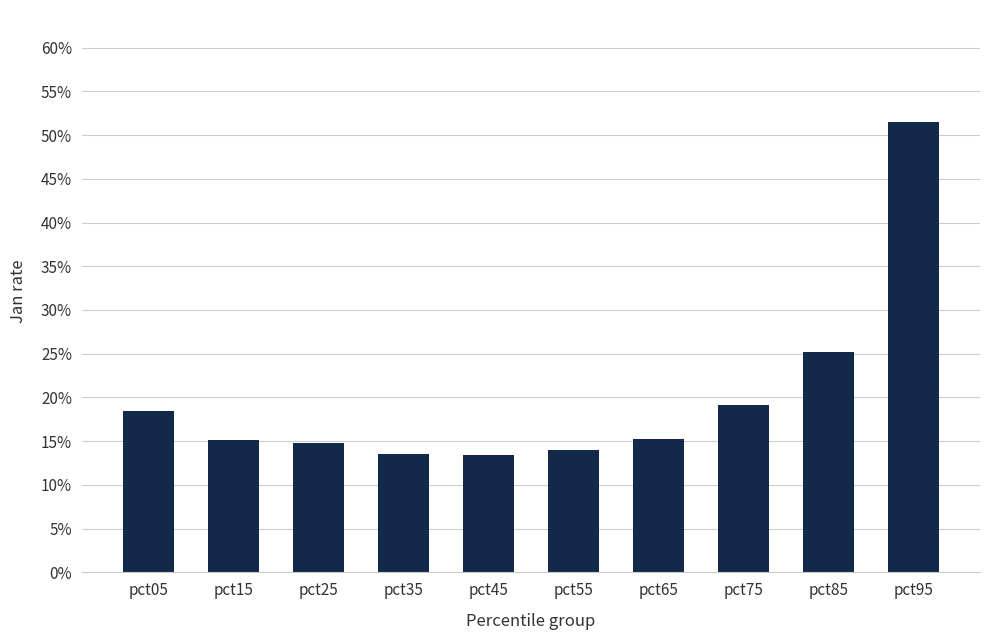

Rank the categories by value from lowest to highest.

pct45, pct35, pct55, pct25, pct15, pct65, pct05, pct75, pct85, pct95